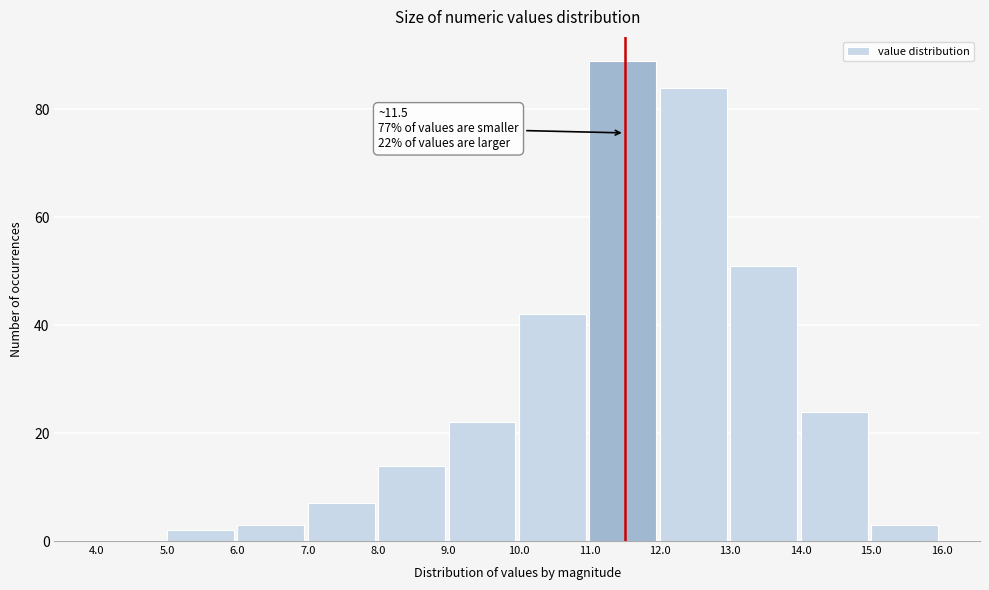

Over which range of the x-axis is the bar tallest?

11.0 to 12.0